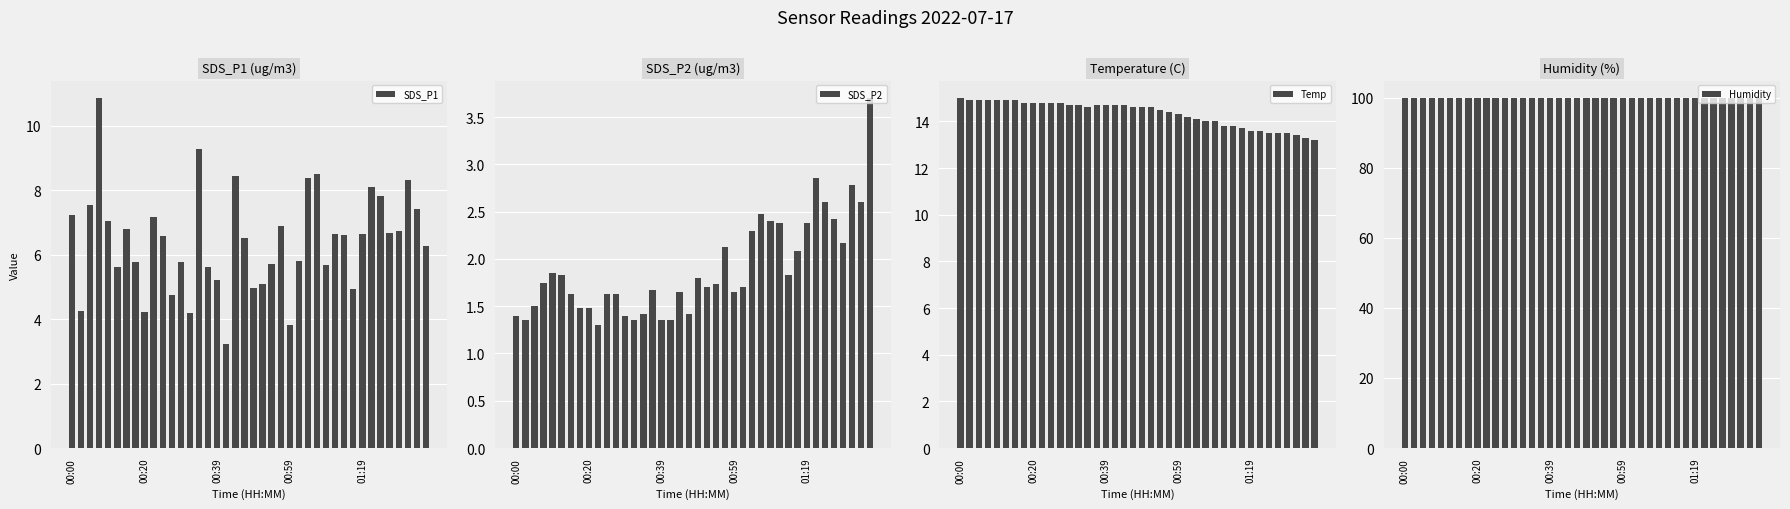

At how many categories does at least one series exceed 47?

40